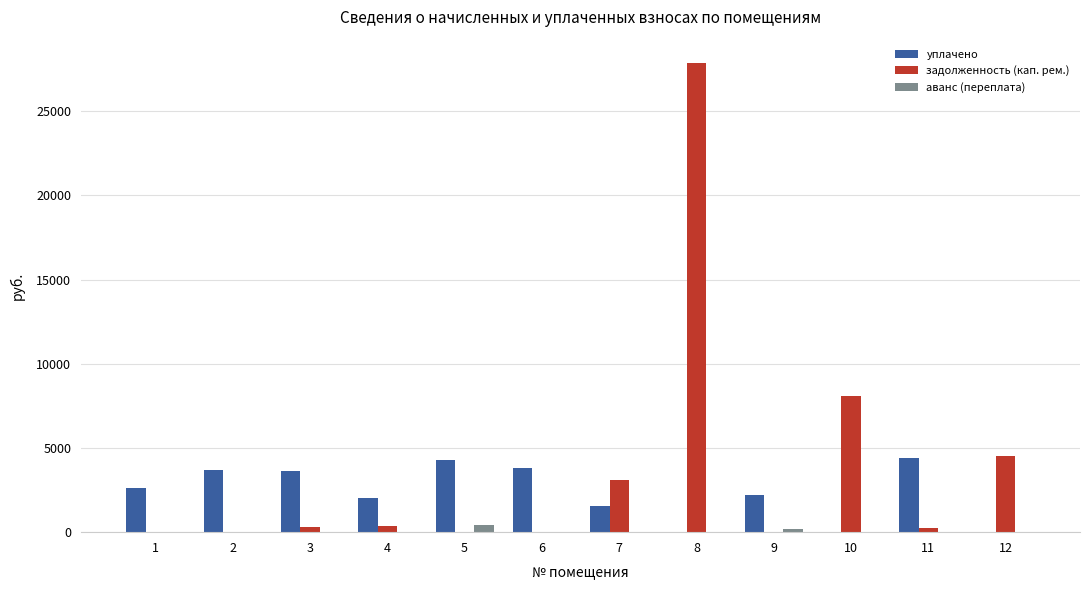

What is the sum of all уплачено values?

28216.3